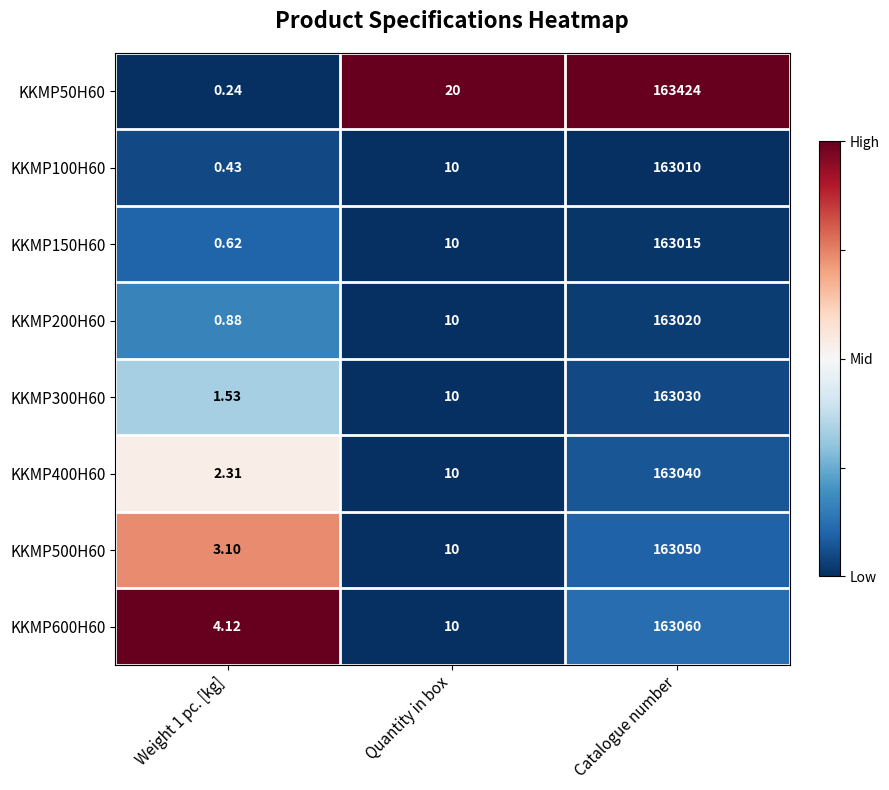

Where is KKMP100H60 nearest to the value 81505?

Quantity in box